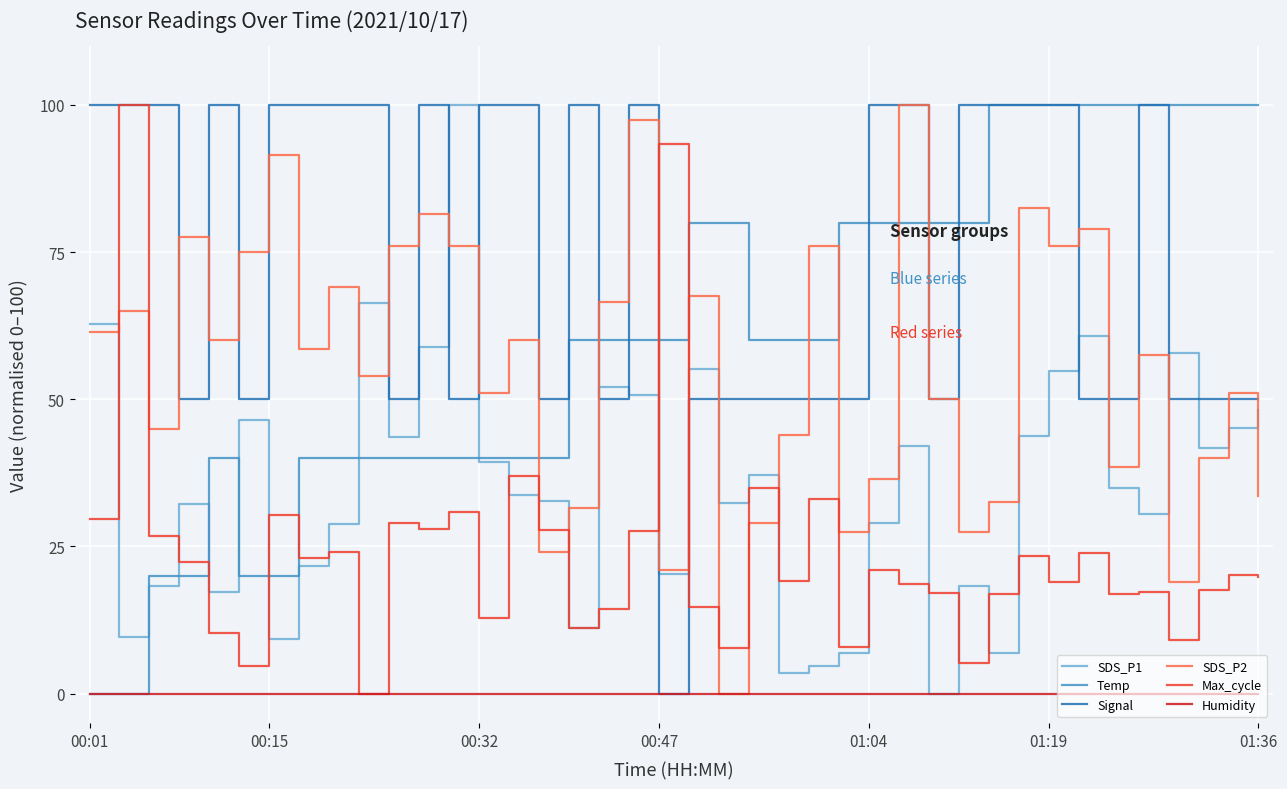

What is the difference between the second highest and second lowest values in the Temp series?

100.0